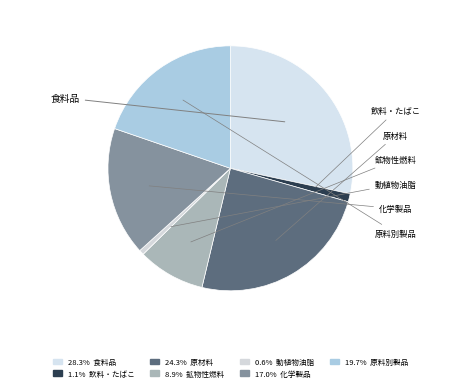

How many segments does this pie chart have?

7